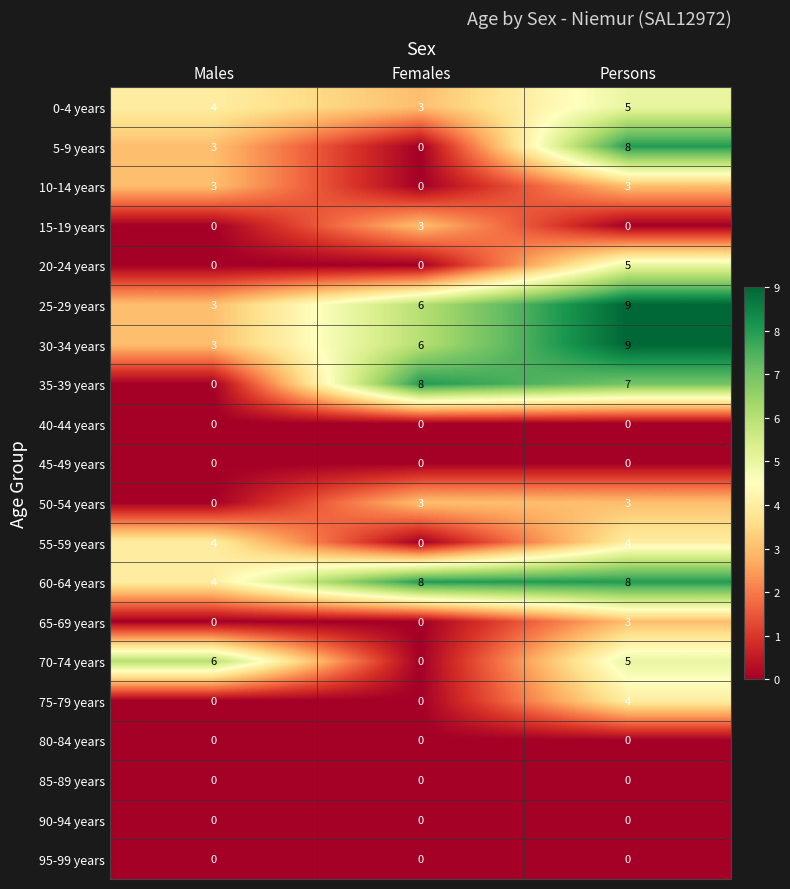

True or false: 35-39 years has a value of 0 at Males.

True